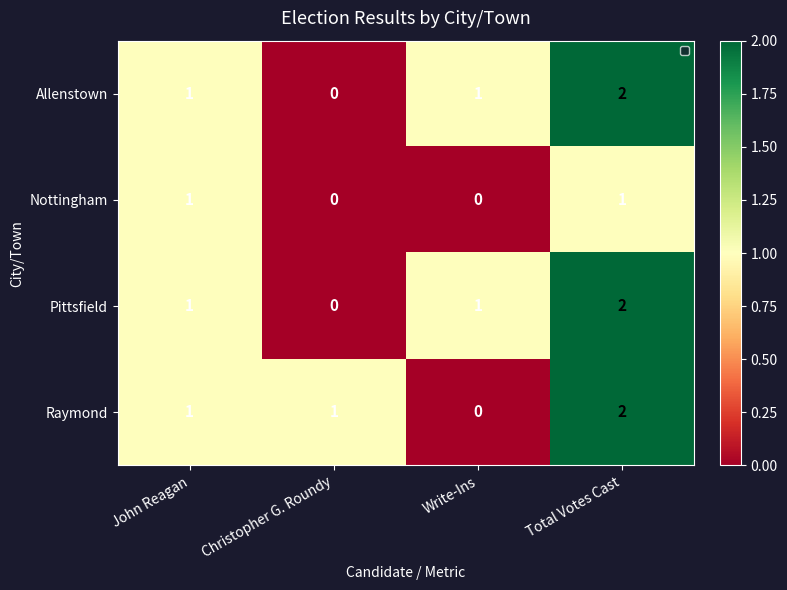

What is the total value across all series at Write-Ins?

2